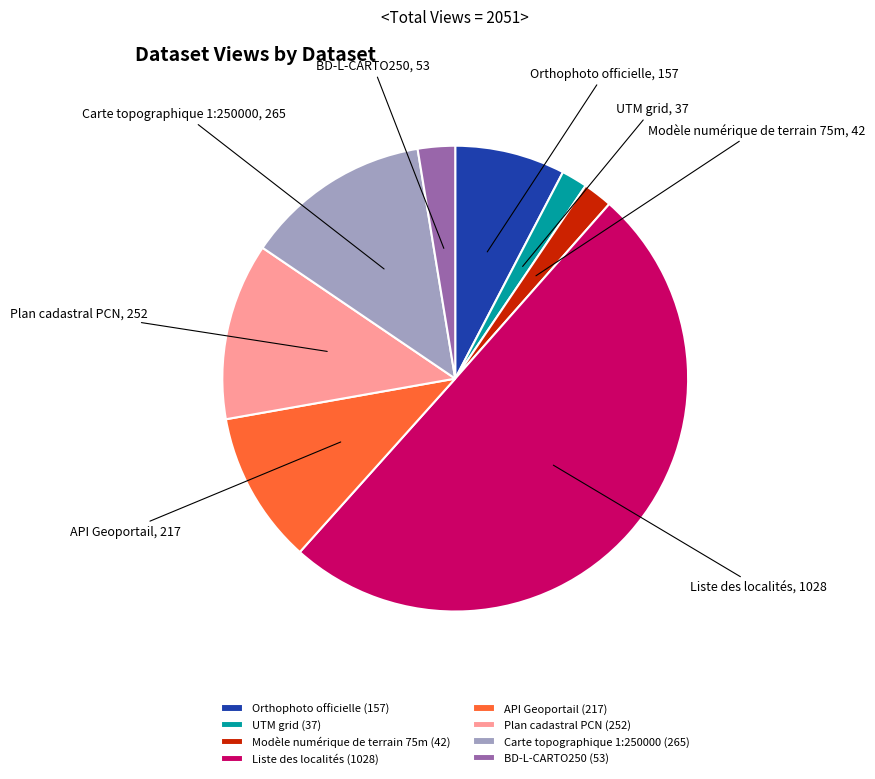

Do BD-L-CARTO250 and API Geoportail together represent more than half of the pie?

No